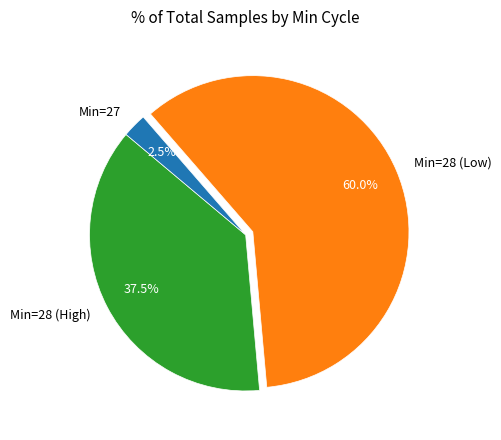

What is the ratio of the value at Min=28 (High) to the value at Min=27?

15.0